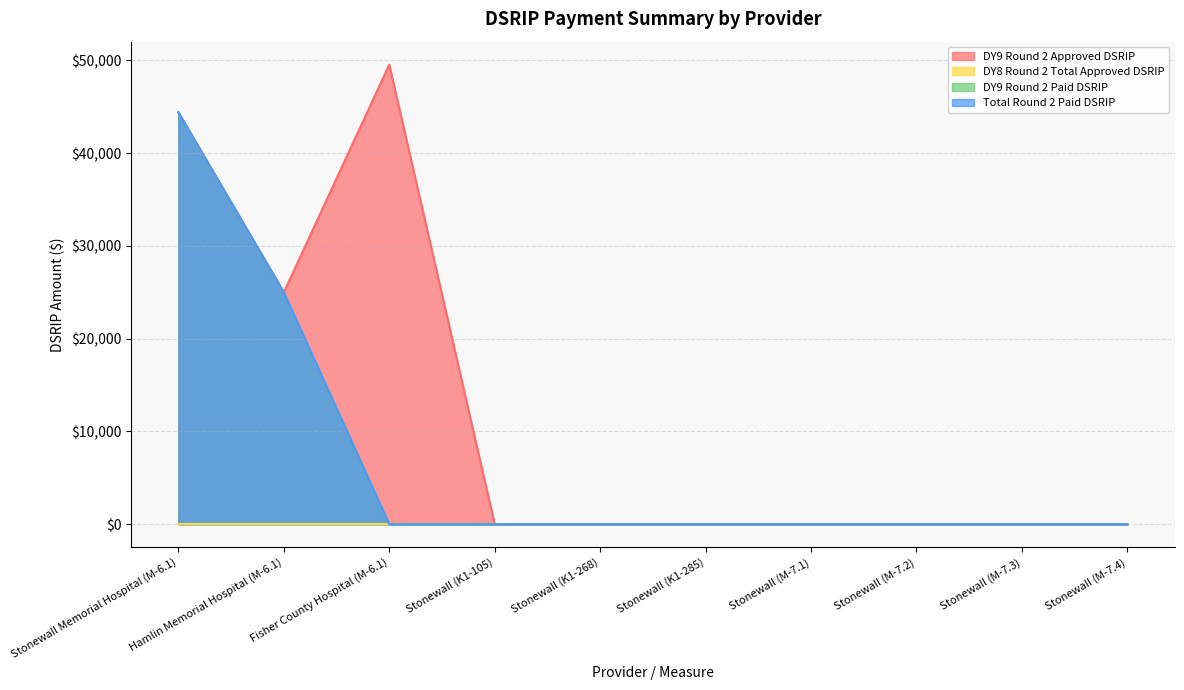

Rank the categories by Total Round 2 Paid DSRIP value from highest to lowest.

Stonewall Memorial Hospital (M-6.1), Hamlin Memorial Hospital (M-6.1), Stonewall (K1-105), Stonewall (K1-268), Stonewall (K1-285), Stonewall (M-7.1), Stonewall (M-7.2), Stonewall (M-7.3), Stonewall (M-7.4), Fisher County Hospital (M-6.1)